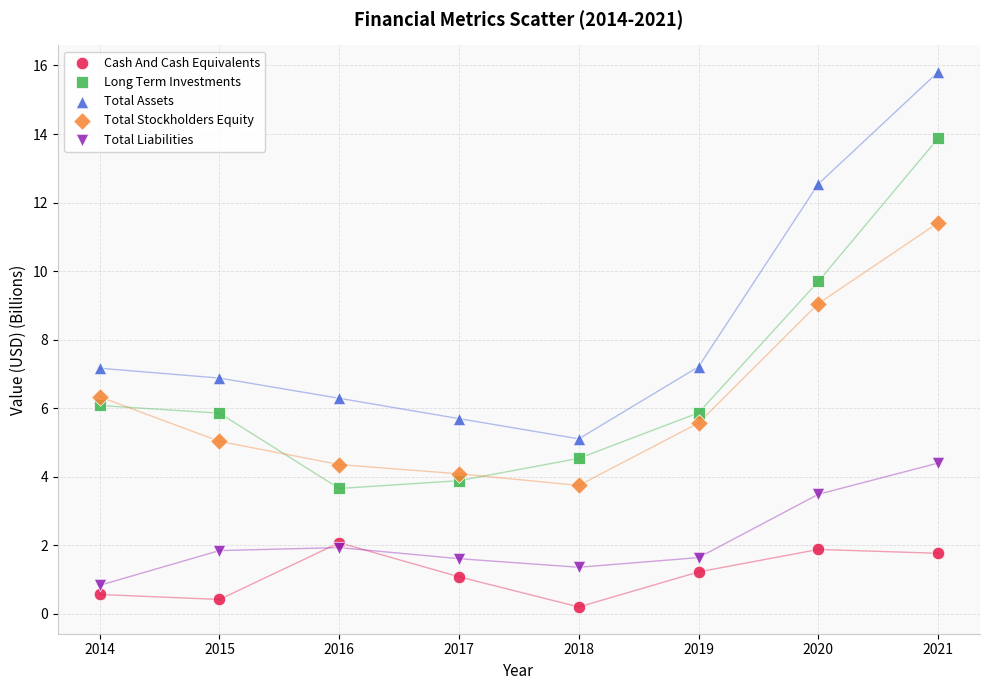

Which series has the widest spread of Y values?

Total Assets